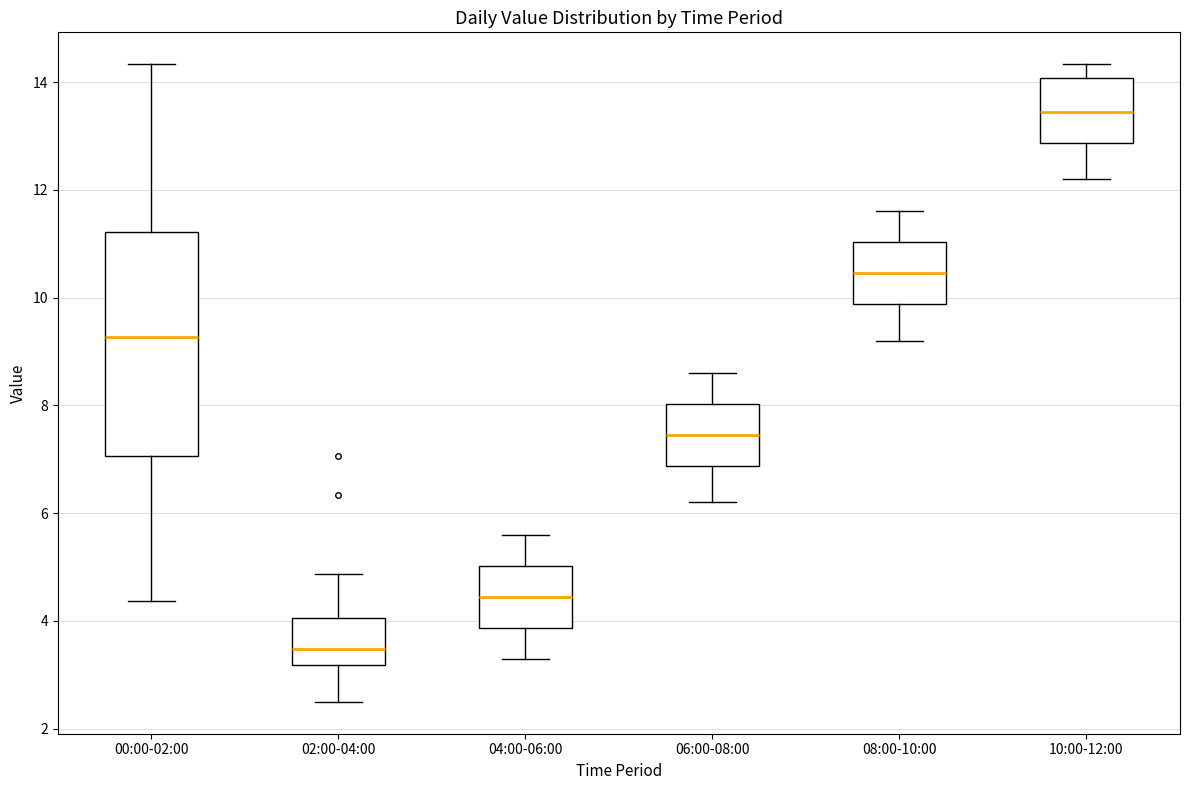

Reading left to right, read every box against the y-axis: the position of its median line, the range the box covers, and the ends of its whiskers. The values are not printed on the chart, so give them approximately, as read against the axis.

00:00-02:00: median 9.2, box 7.0 to 11.2, whiskers 4.4 to 14.4
02:00-04:00: median 3.4, box 3.2 to 4.0, whiskers 2.6 to 4.8
04:00-06:00: median 4.4, box 3.8 to 5.0, whiskers 3.4 to 5.6
06:00-08:00: median 7.4, box 6.8 to 8.0, whiskers 6.2 to 8.6
08:00-10:00: median 10.4, box 9.8 to 11.0, whiskers 9.2 to 11.6
10:00-12:00: median 13.4, box 12.8 to 14.0, whiskers 12.2 to 14.4